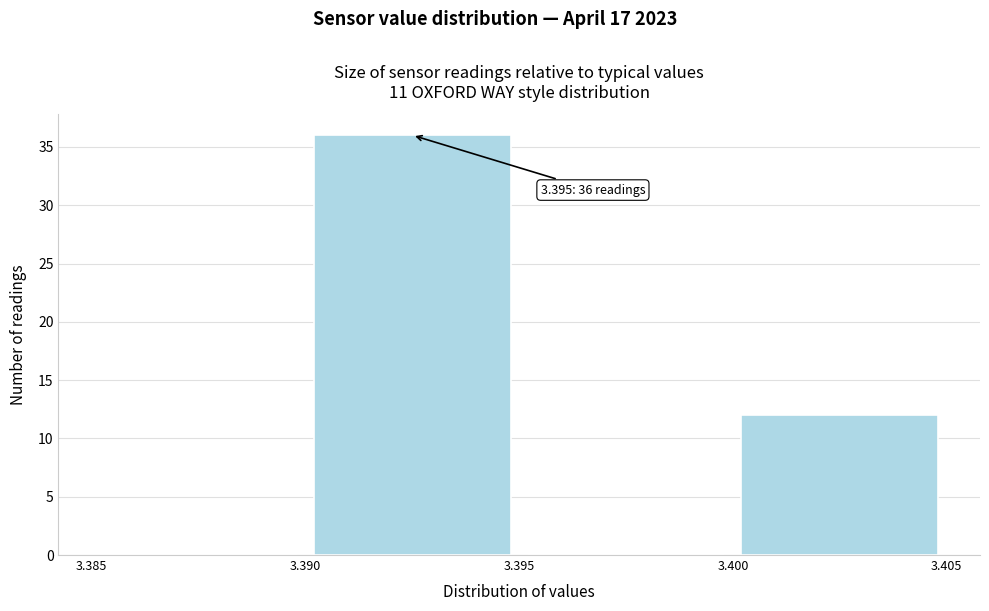

Which range on the x-axis has the tallest bar?

3.390 to 3.395